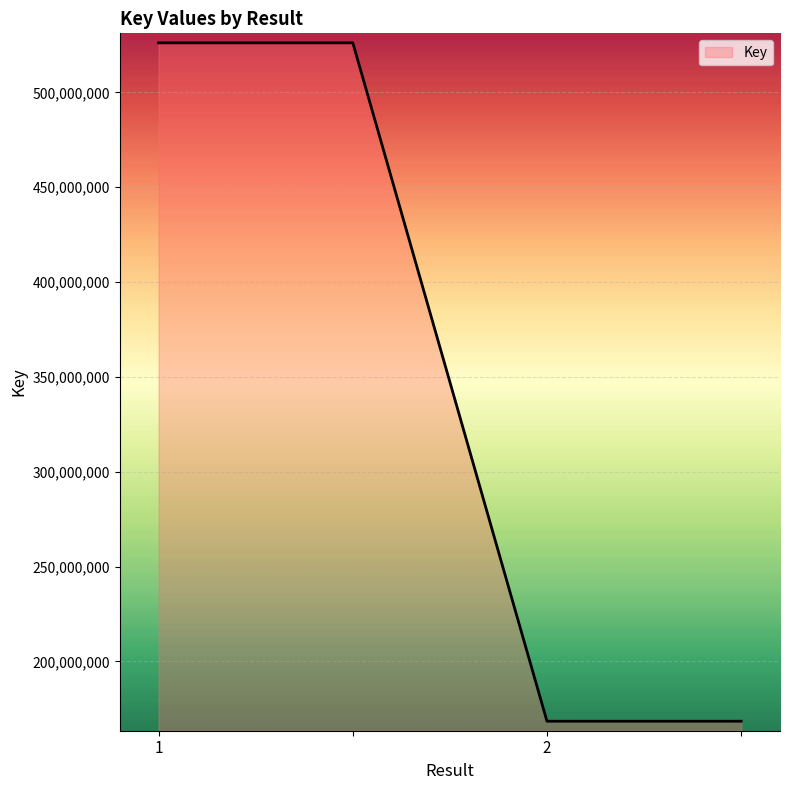

What is the greatest value displayed?

526139923